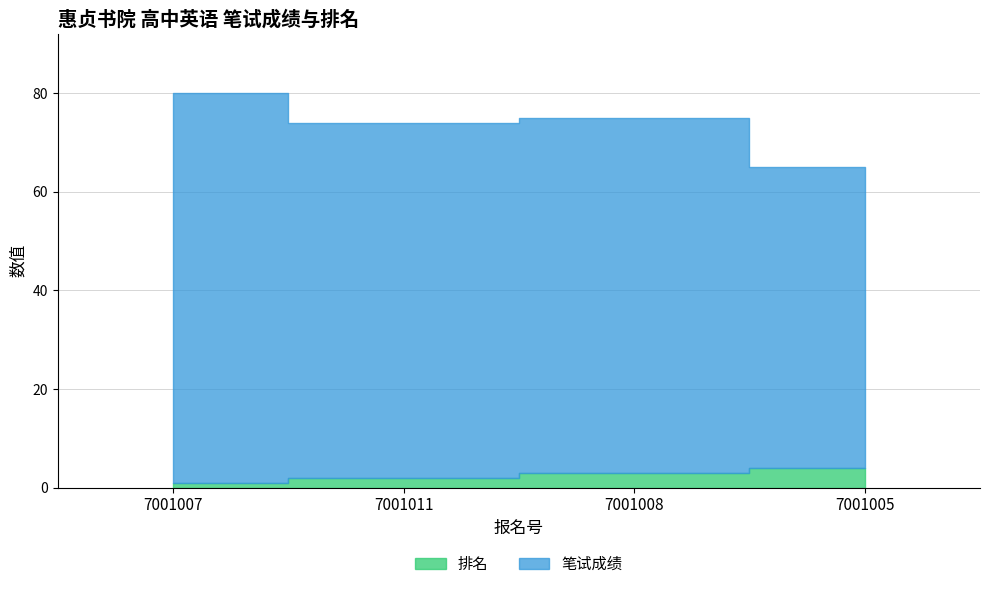

True or false: 排名 has more than 1 points higher than both neighbors.

False